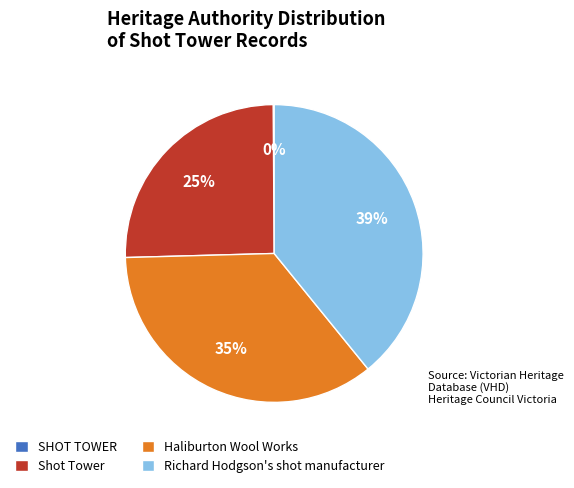

Does Haliburton Wool Works represent more than half of the total?

No